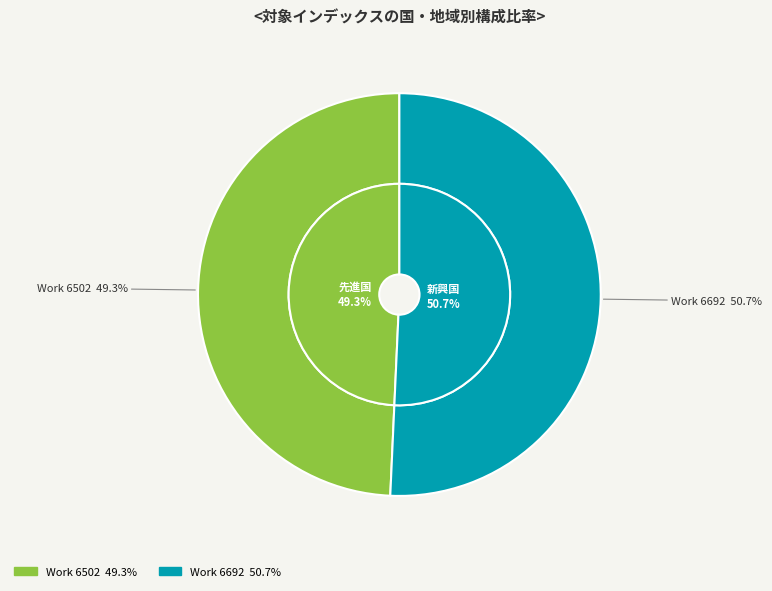

Is it true that Work 6692 is 51% of the pie?

True